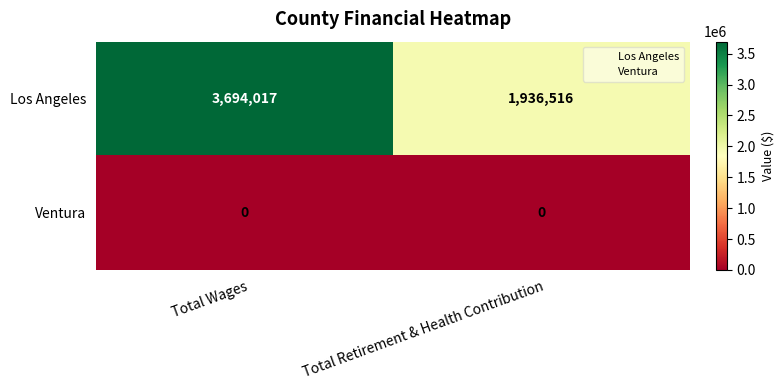

Reading left to right, what are all the values shown in this chart?

Los Angeles: 3694017	1936516
Ventura: 0	0